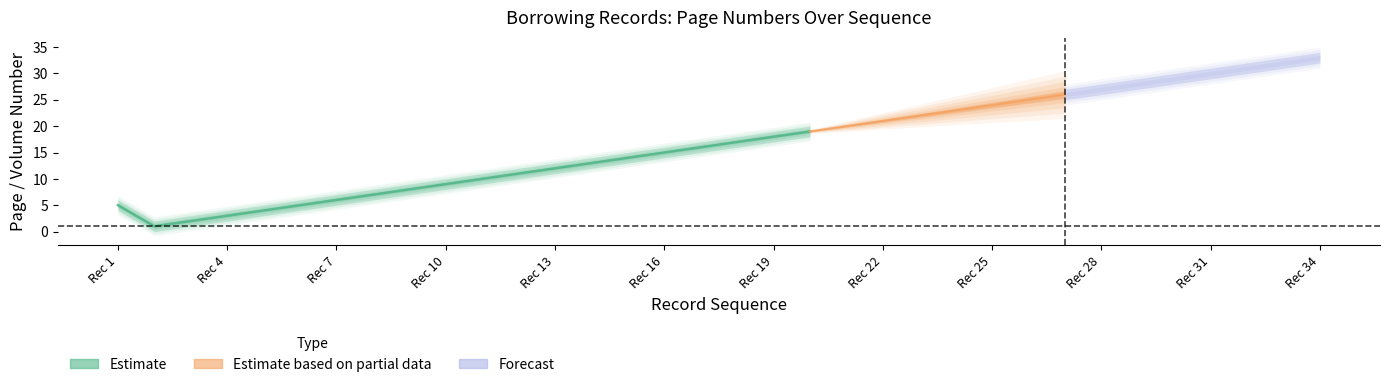

True or false: prevpageorder and nextfnum intersect in this chart.

False